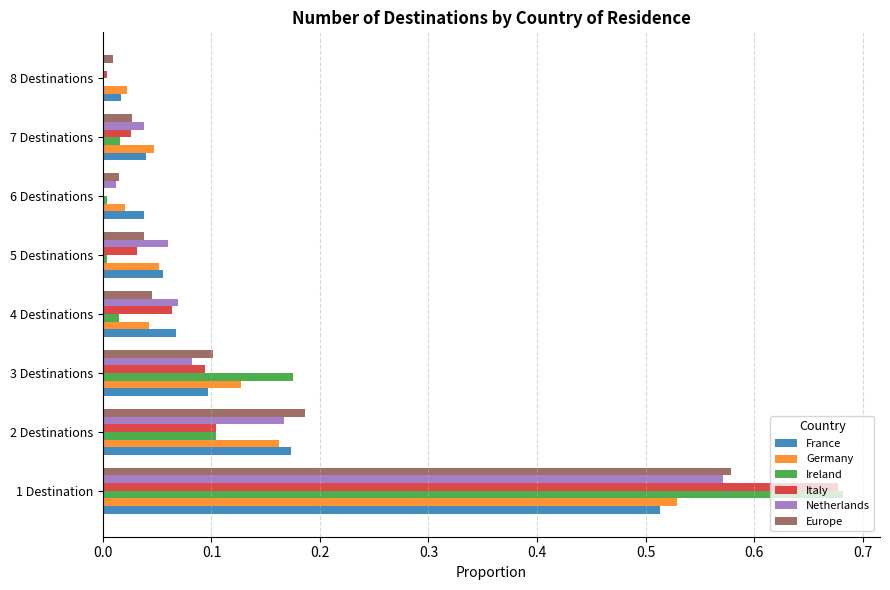

The value of France at 5 Destinations is 0.1. True or false?

True